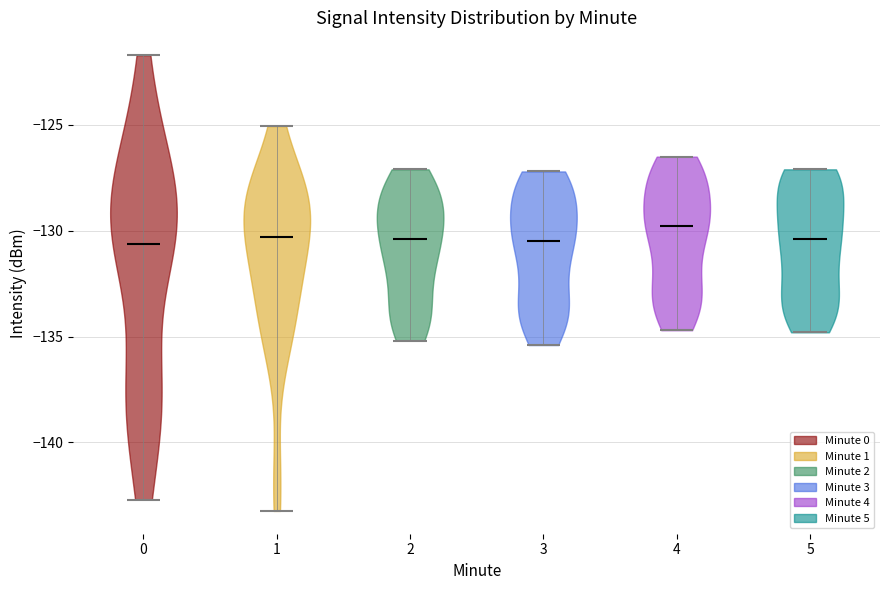

Reading left to right, read every violin against the y-axis: where its median line is, and the lowest and highest points it reaches. The values are not printed on the chart, so give them approximately, as read against the axis.

0: median line -130.5, lowest point -142.5, highest point -121.5
1: median line -130.5, lowest point -143.0, highest point -125.0
2: median line -130.5, lowest point -135.0, highest point -127.0
3: median line -130.5, lowest point -135.5, highest point -127.0
4: median line -130.0, lowest point -134.5, highest point -126.5
5: median line -130.5, lowest point -135.0, highest point -127.0